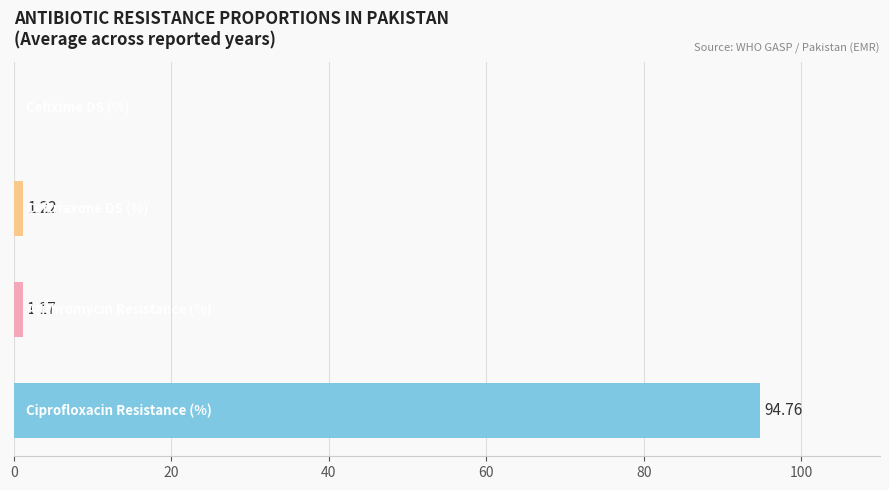

What is the sum of all values?

97.2